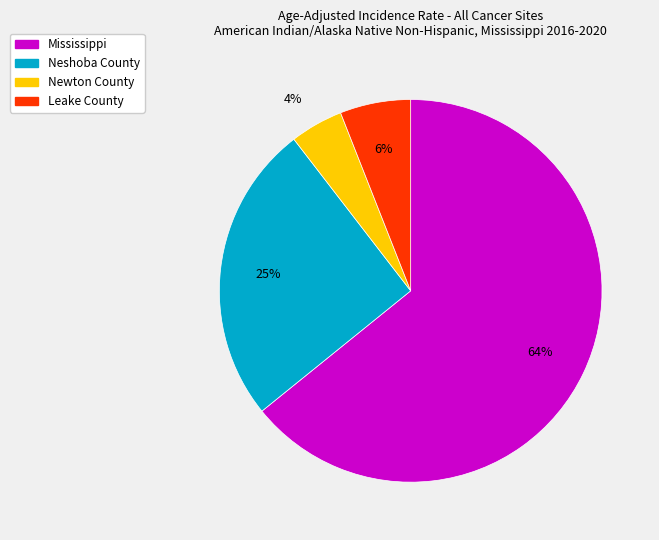

The Leake County slice represents 1% of the pie. True or false?

False